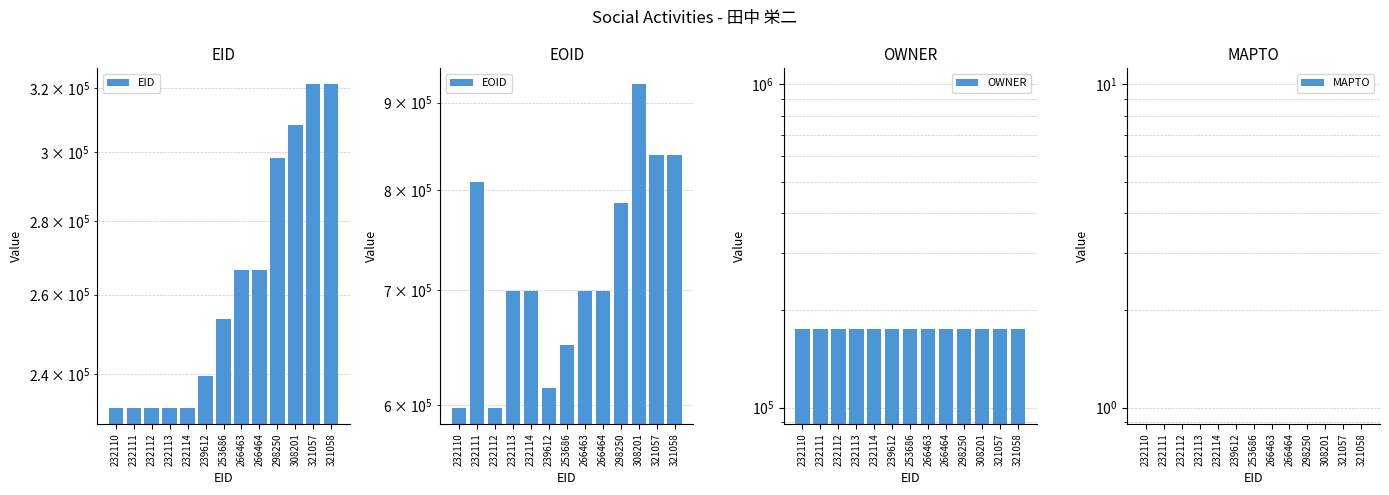

The EOID series shows 1034536 at 232113. True or false?

False